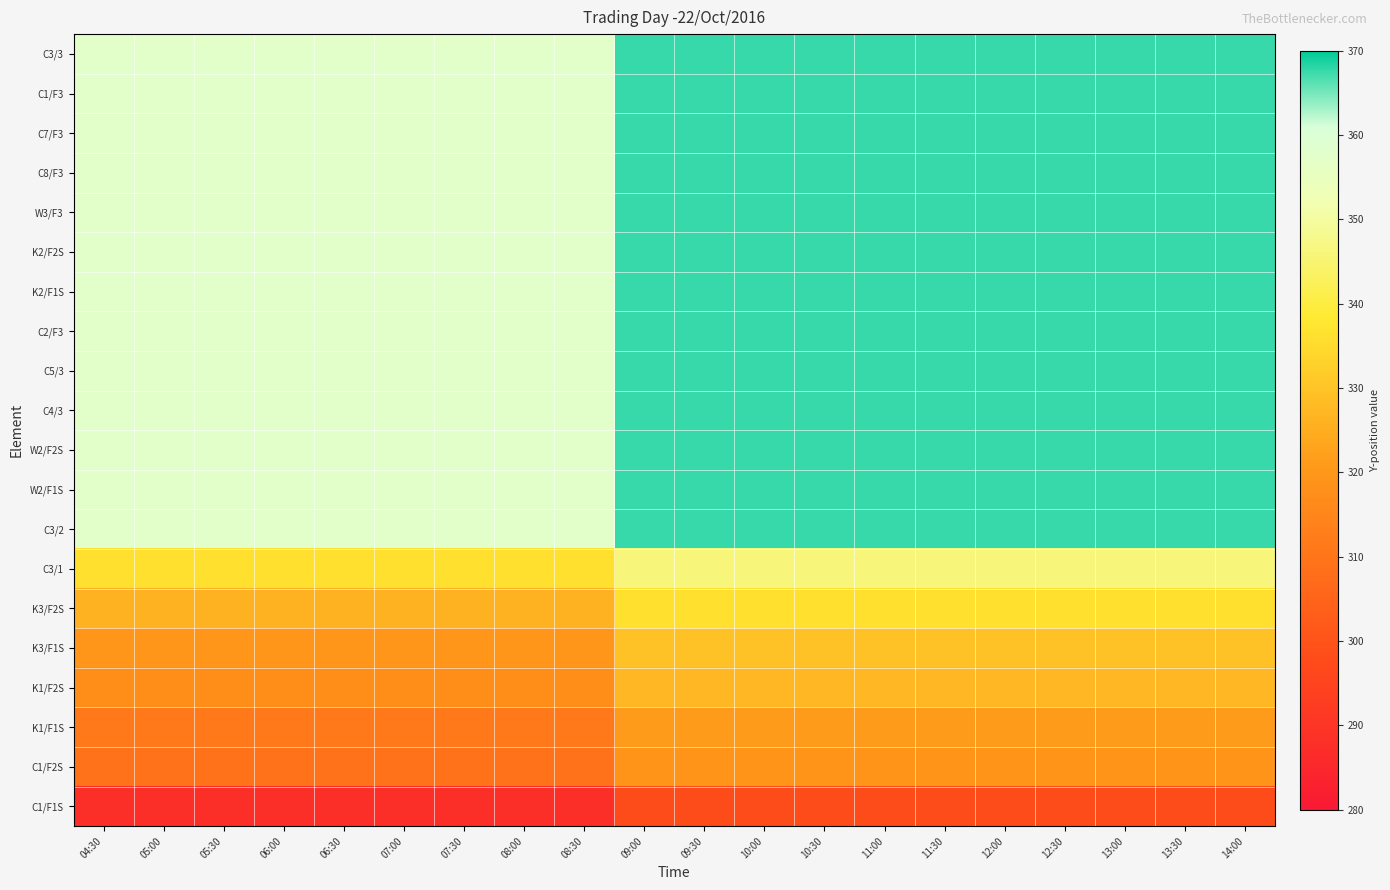

At which category does the chart reach its minimum across all series?

04:30